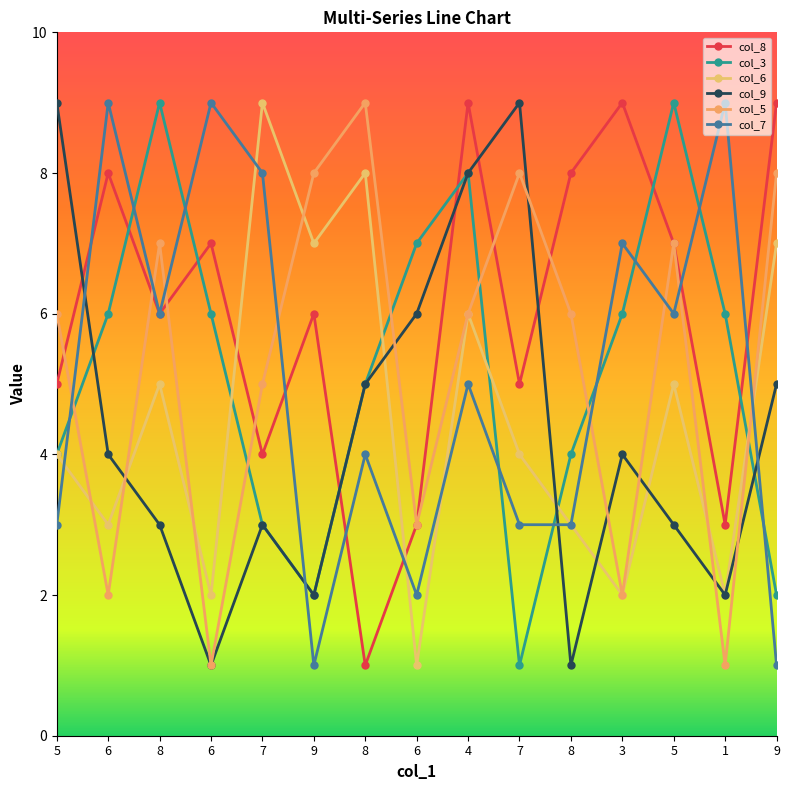

Reading left to right, list all the values displayed in this chart.

col_8: 5=5	6=8	8=6	6=7	7=4	9=6	8=1	6=3	4=9	7=5	8=8	3=9	5=7	1=3	9=9
col_3: 5=4	6=6	8=9	6=6	7=3	9=2	8=5	6=7	4=8	7=1	8=4	3=6	5=9	1=6	9=2
col_6: 5=4	6=3	8=5	6=2	7=9	9=7	8=8	6=1	4=6	7=4	8=3	3=2	5=5	1=2	9=7
col_9: 5=9	6=4	8=3	6=1	7=3	9=2	8=5	6=6	4=8	7=9	8=1	3=4	5=3	1=2	9=5
col_5: 5=6	6=2	8=7	6=1	7=5	9=8	8=9	6=3	4=6	7=8	8=6	3=2	5=7	1=1	9=8
col_7: 5=3	6=9	8=6	6=9	7=8	9=1	8=4	6=2	4=5	7=3	8=3	3=7	5=6	1=9	9=1